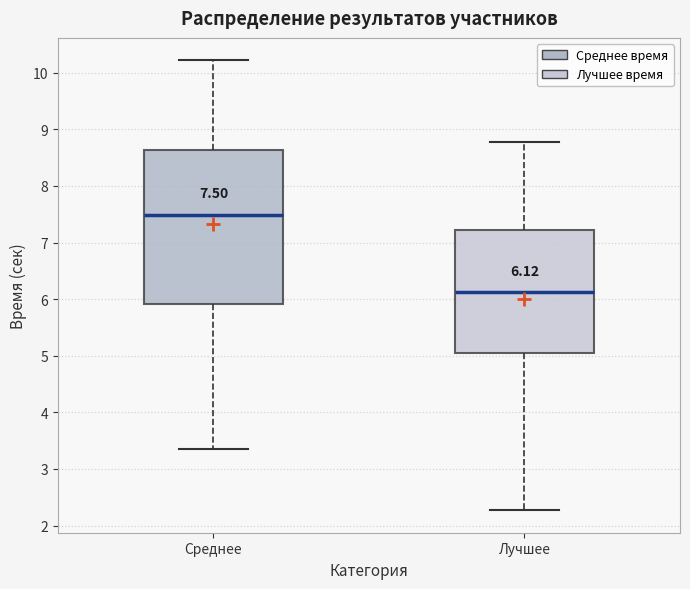

Which box is the tallest, from its lower edge to its upper edge?

Среднее